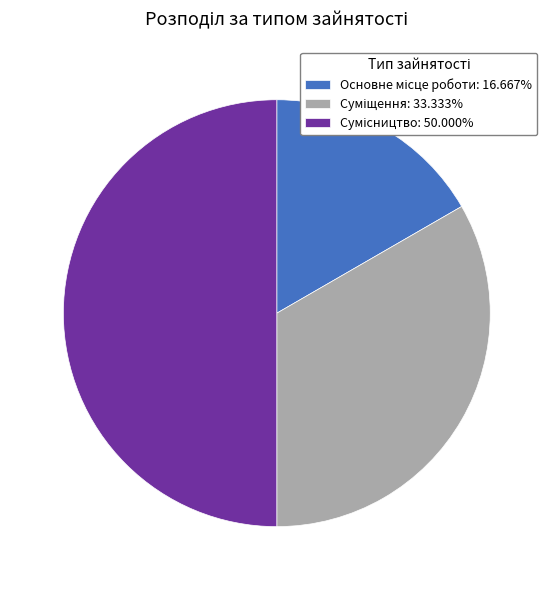

Rank the categories by value from highest to lowest.

Сумісництво, Суміщення, Основне місце роботи